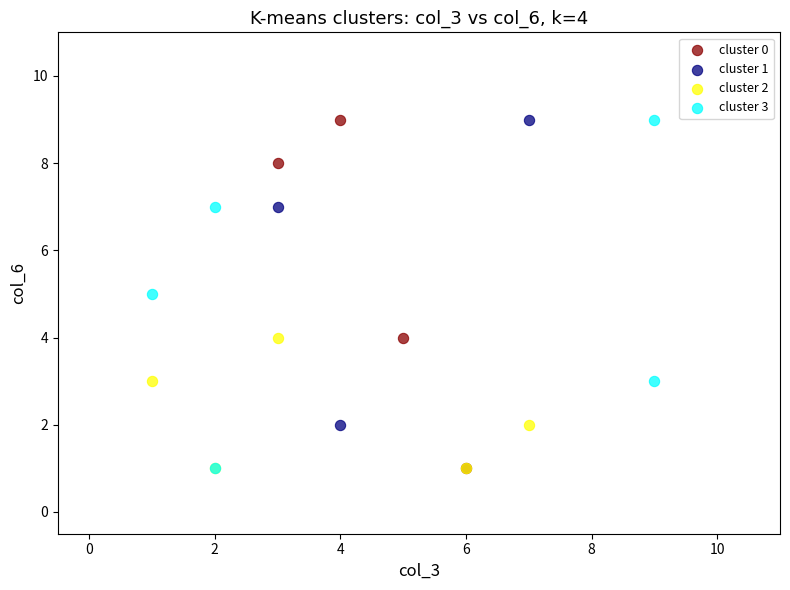

What are all the series names shown in the legend?

cluster 0, cluster 1, cluster 2, cluster 3